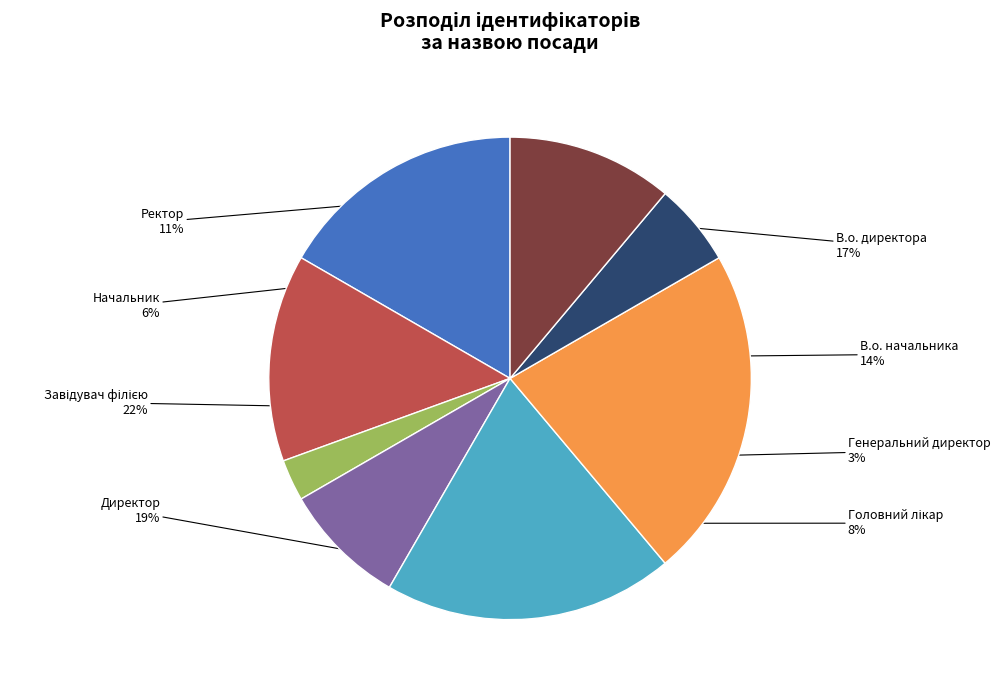

Is there a majority slice in this chart?

No